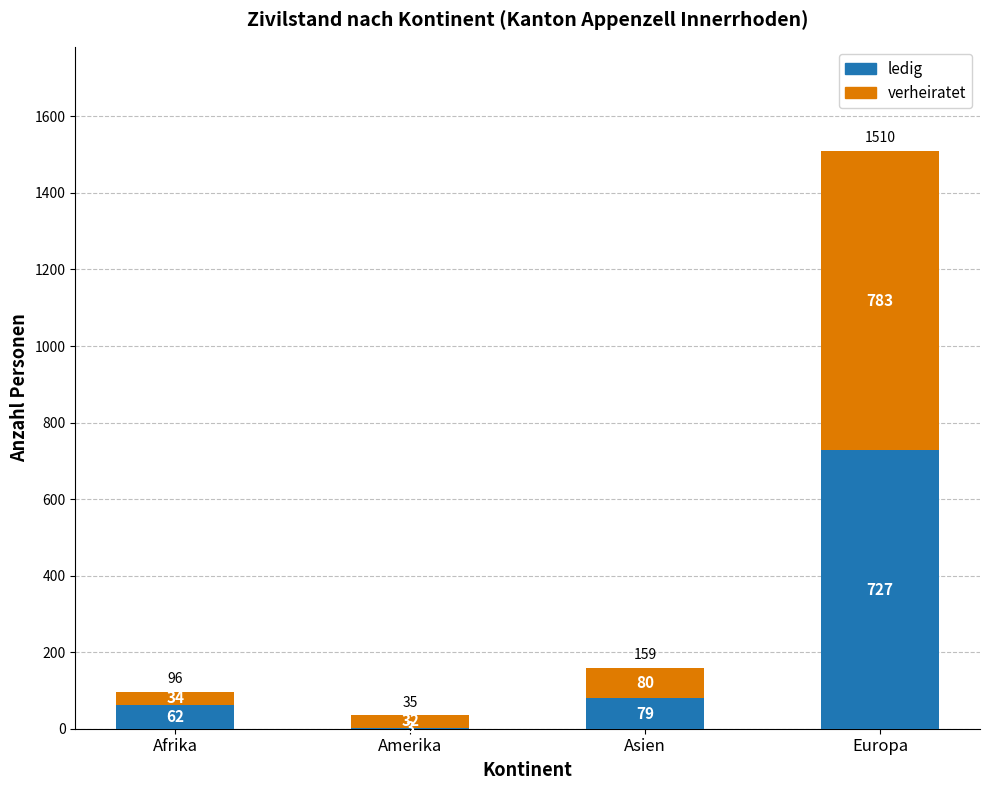

Which category has the highest value in the ledig series?

Europa